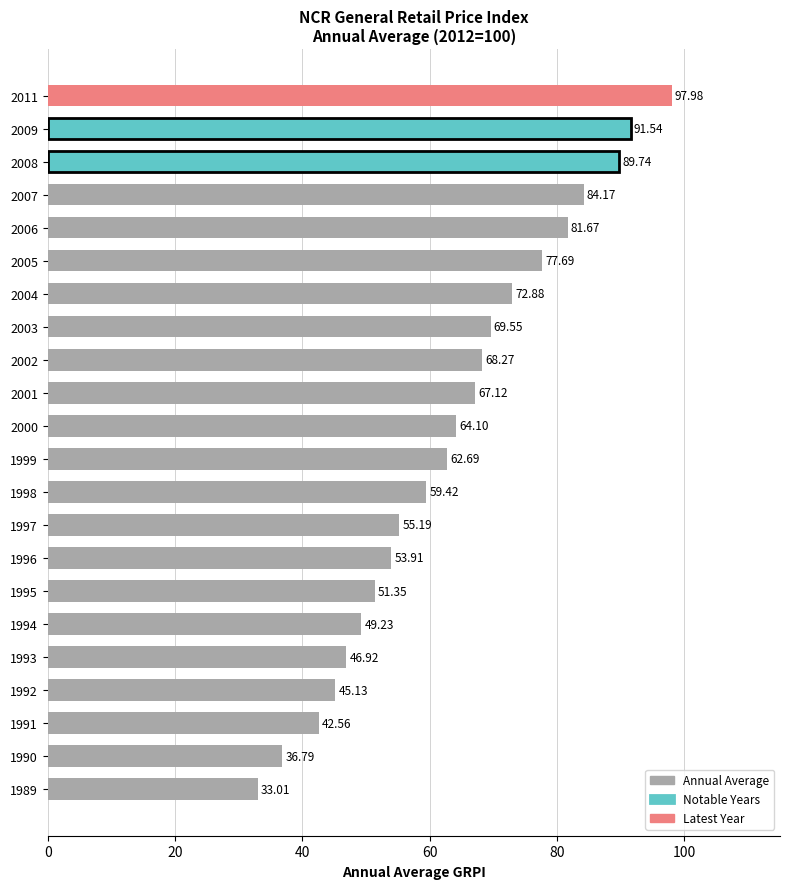

Which category has the highest value across all series?

2011